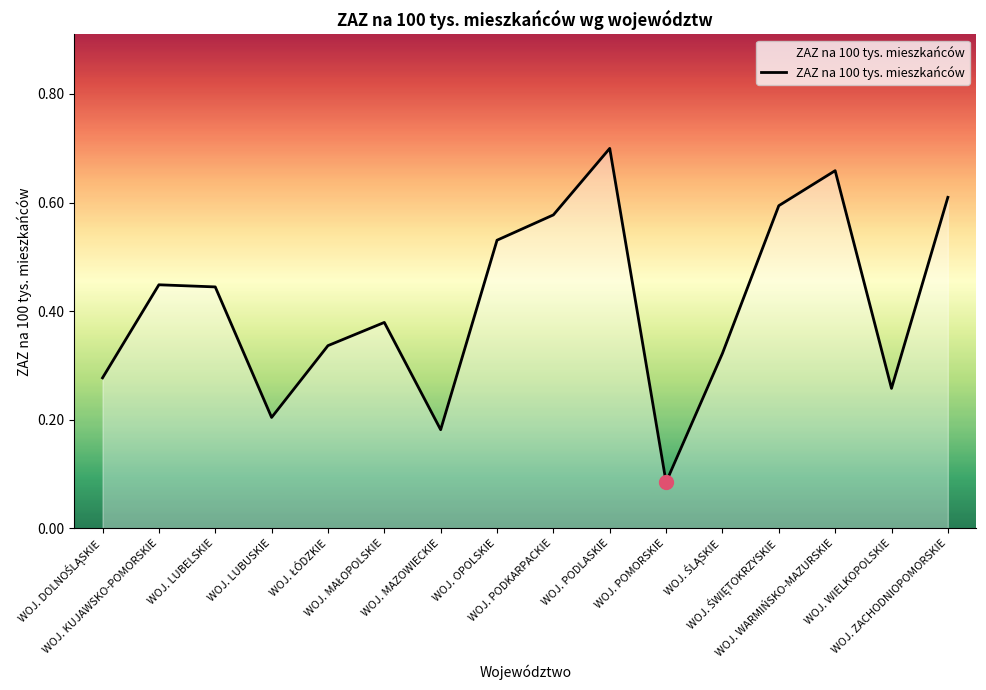

At which label is the value closest to 0?

WOJ. POMORSKIE